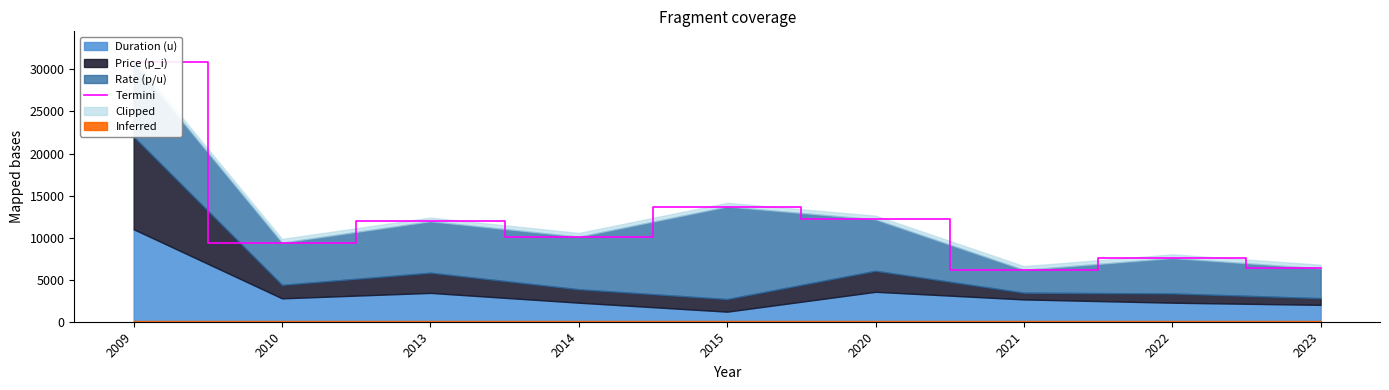

Which has a higher value, 2010 or 2020?

2020